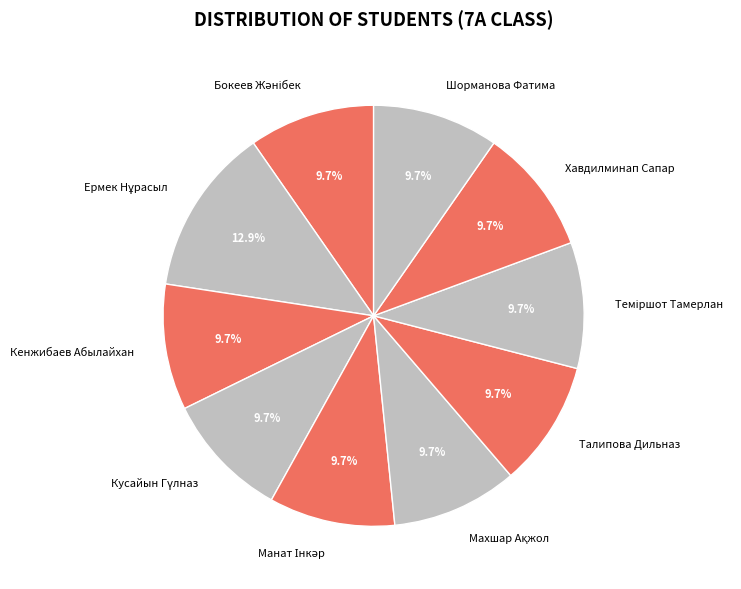

What percentage is NOT represented by Хавдилминап Сапар?

90.3%